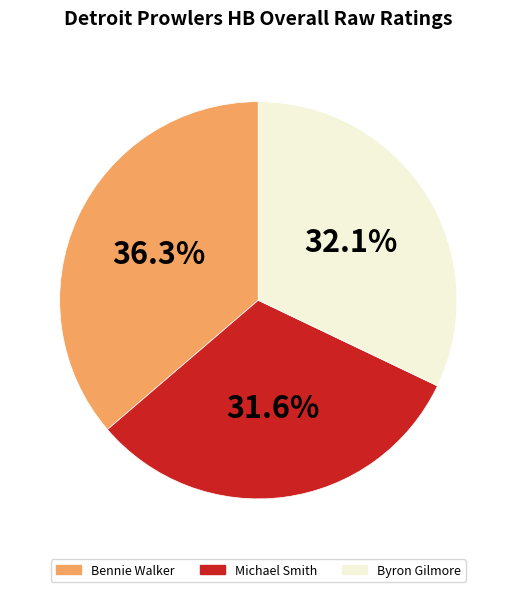

To the nearest percent, what portion does Byron represent?

32%